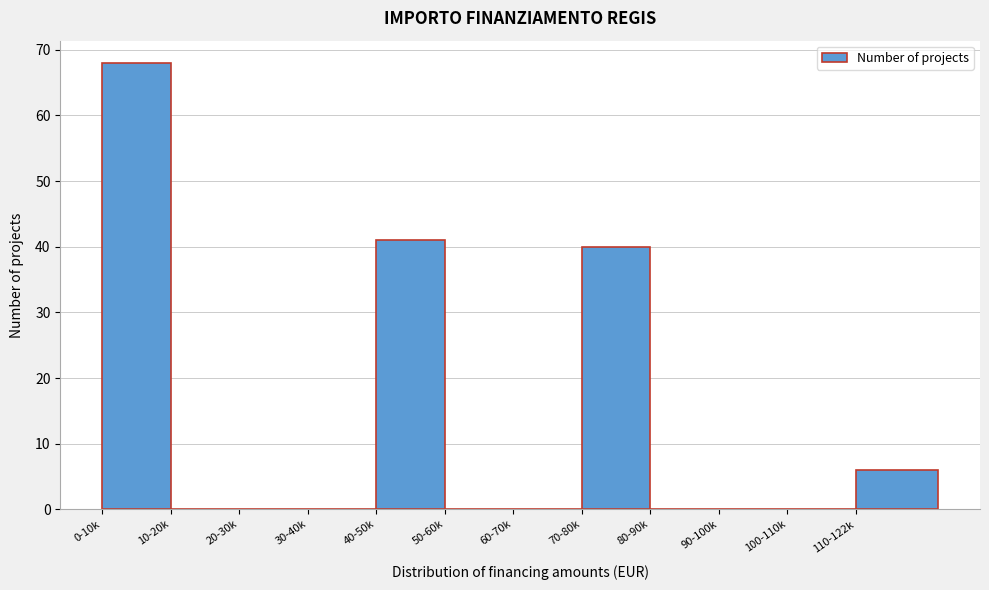

Reading left to right, extract all data points from this chart.

0-10k=68	10-20k=0	20-30k=0	30-40k=0	40-50k=41	50-60k=0	60-70k=0	70-80k=40	80-90k=0	90-100k=0	100-110k=0	110-122k=6